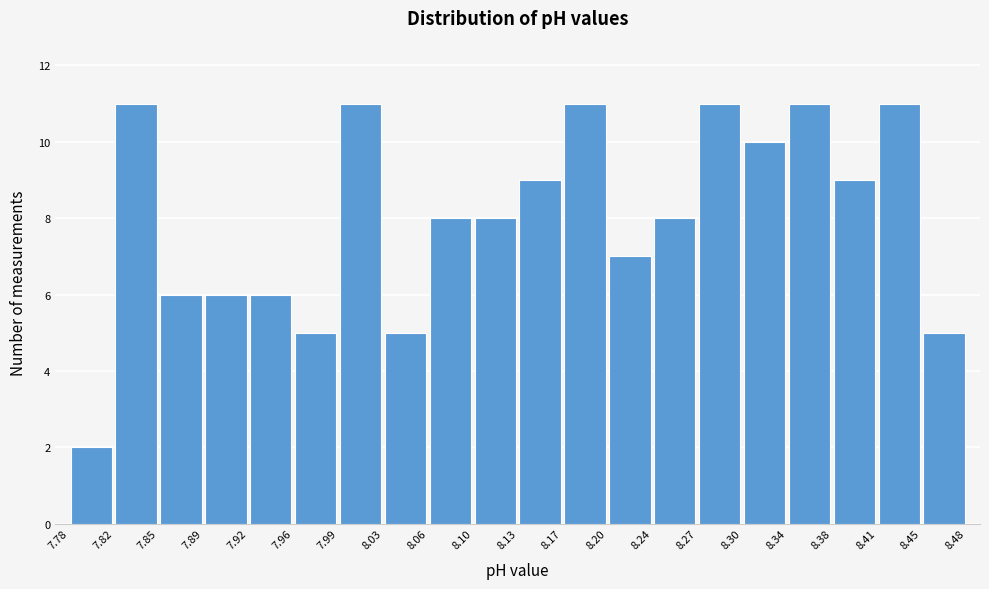

Reading left to right, transcribe this chart: for each bar, give the range it covers on the x-axis and its height. The values are not printed on the chart, so give them approximately, as read against the axis.

7.78 to 7.82: 2
7.82 to 7.85: 11
7.85 to 7.89: 6
7.89 to 7.92: 6
7.92 to 7.96: 6
7.96 to 7.99: 5
7.99 to 8.03: 11
8.03 to 8.06: 5
8.06 to 8.10: 8
8.10 to 8.13: 8
8.13 to 8.17: 9
8.17 to 8.20: 11
8.20 to 8.24: 7
8.24 to 8.27: 8
8.27 to 8.30: 11
8.30 to 8.34: 10
8.34 to 8.38: 11
8.38 to 8.41: 9
8.41 to 8.45: 11
8.45 to 8.48: 5